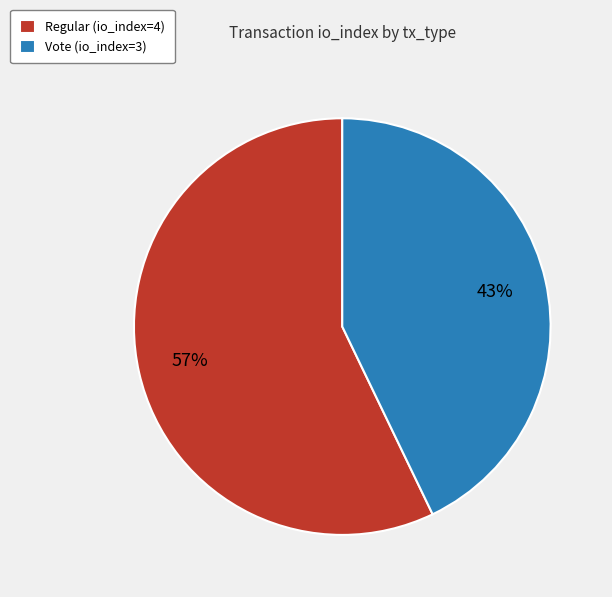

Which category has the biggest portion of the pie?

Regular